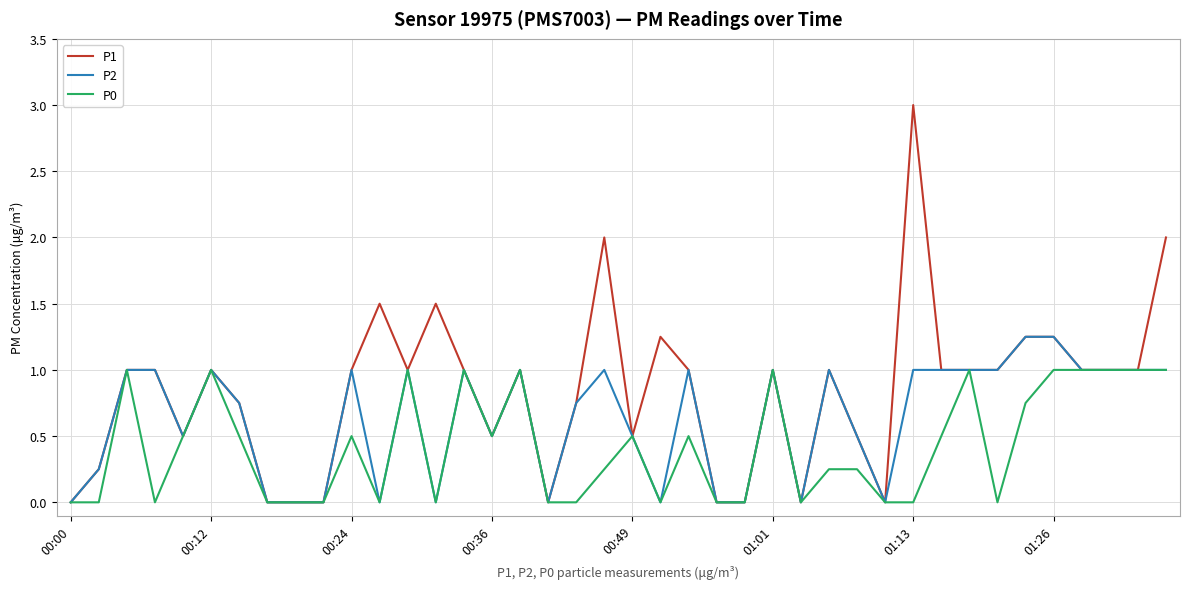

Which series has the largest total across all categories?

P1